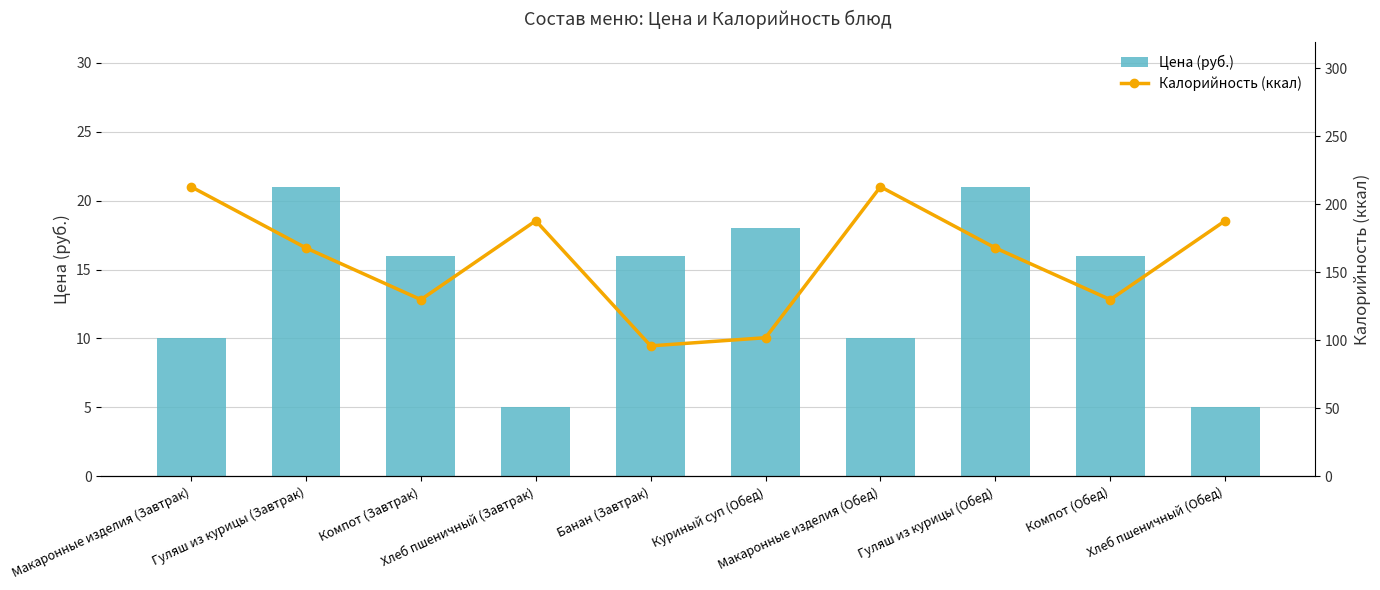

At which category is the sum across all series the highest?

Макаронные изделия (Завтрак)